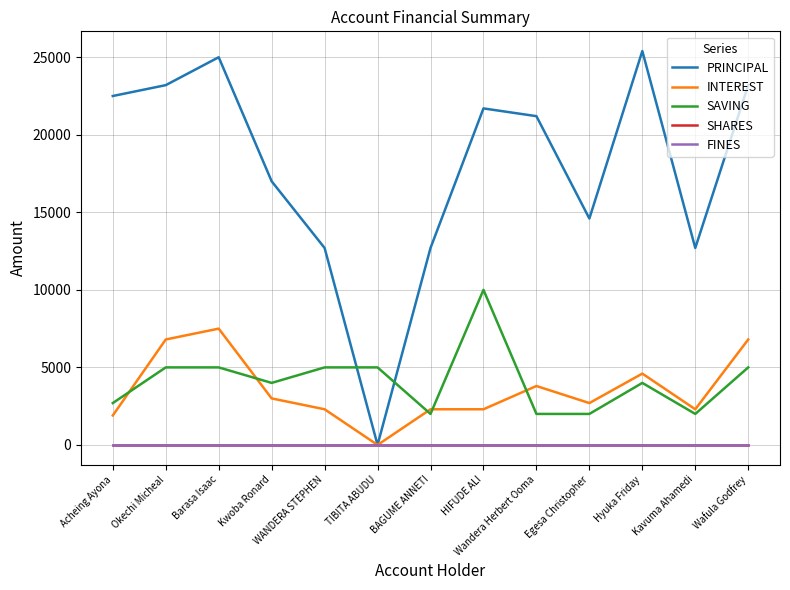

True or false: SAVING and FINES cross at least once.

False